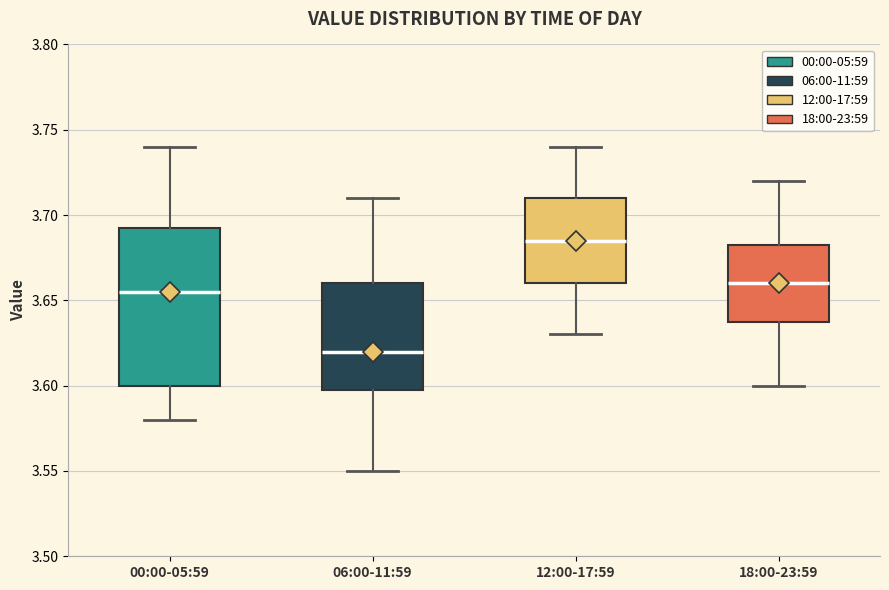

Which box's median line is the lowest?

06:00-11:59